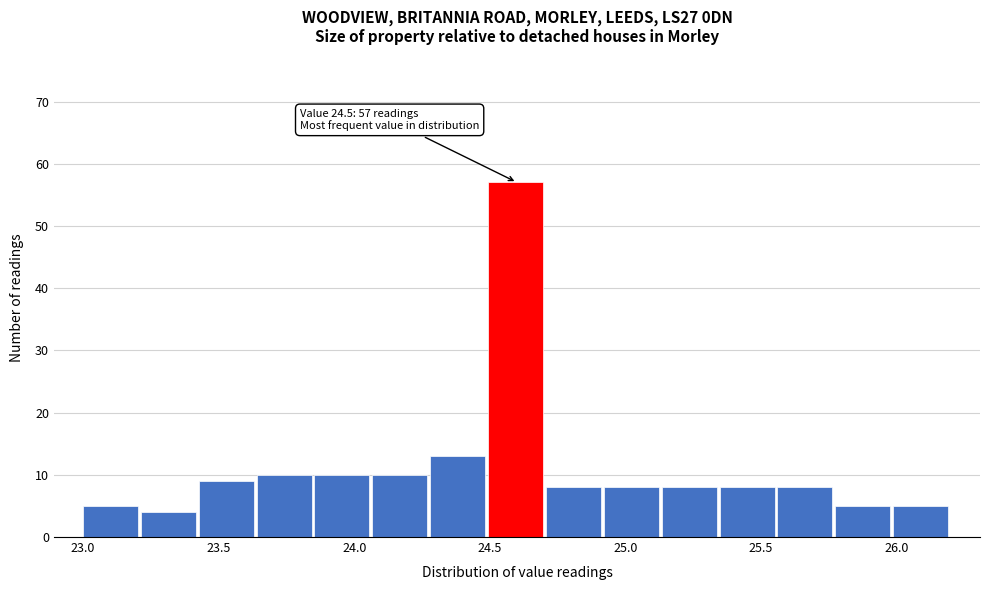

Which range on the x-axis has the tallest bar?

24.50 to 24.70